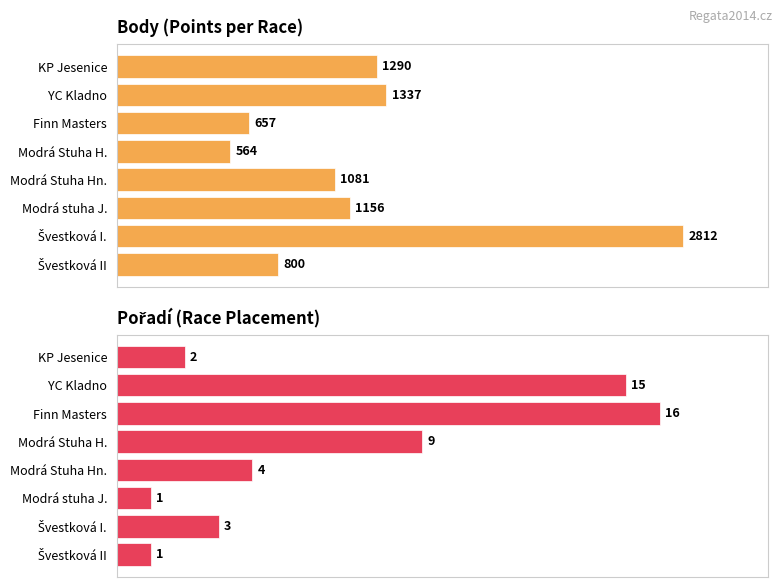

At how many categories does at least one series exceed 1200?

3